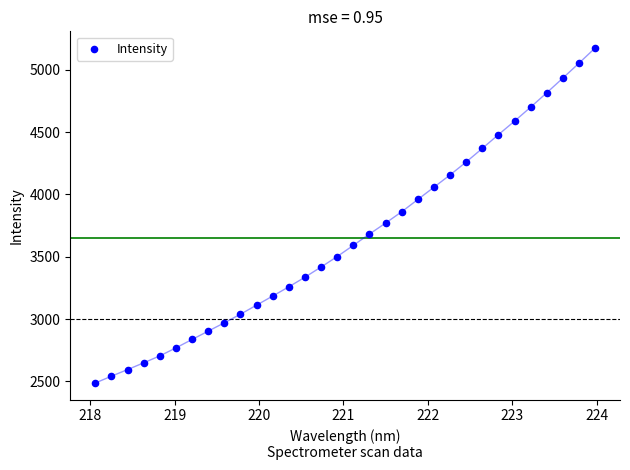

What is the range of X values (max minus min)?

5.9